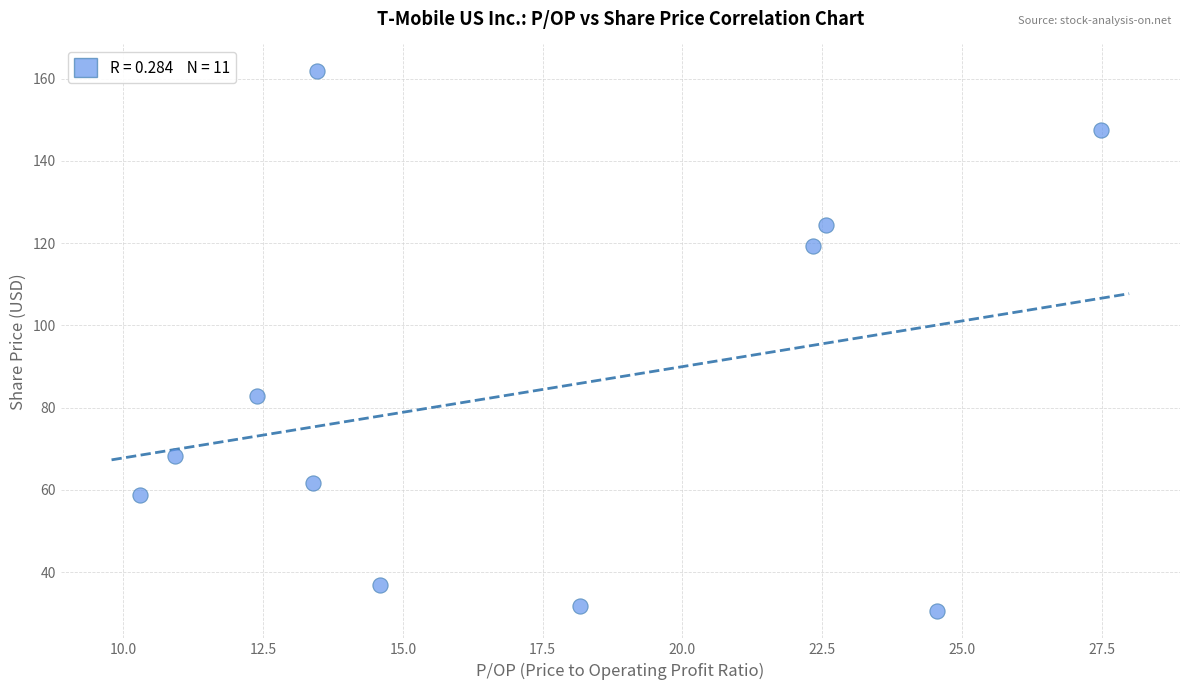

What is the average X value?

17.3